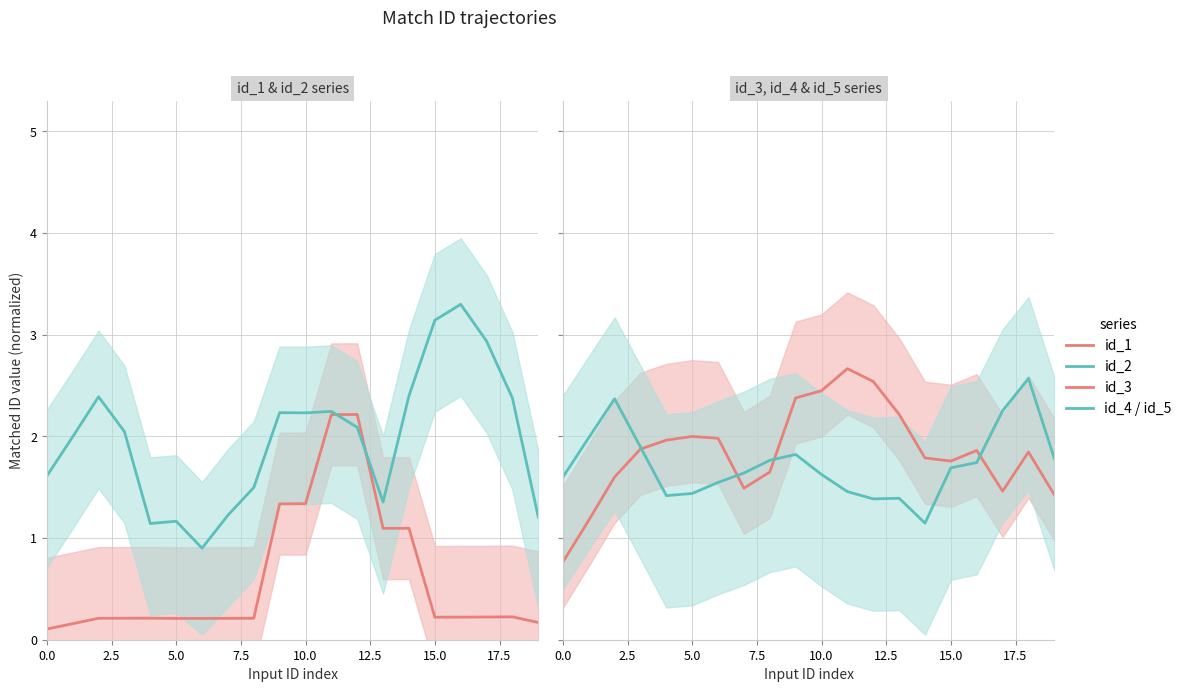

Is this an area chart (filled region under the line)?

No